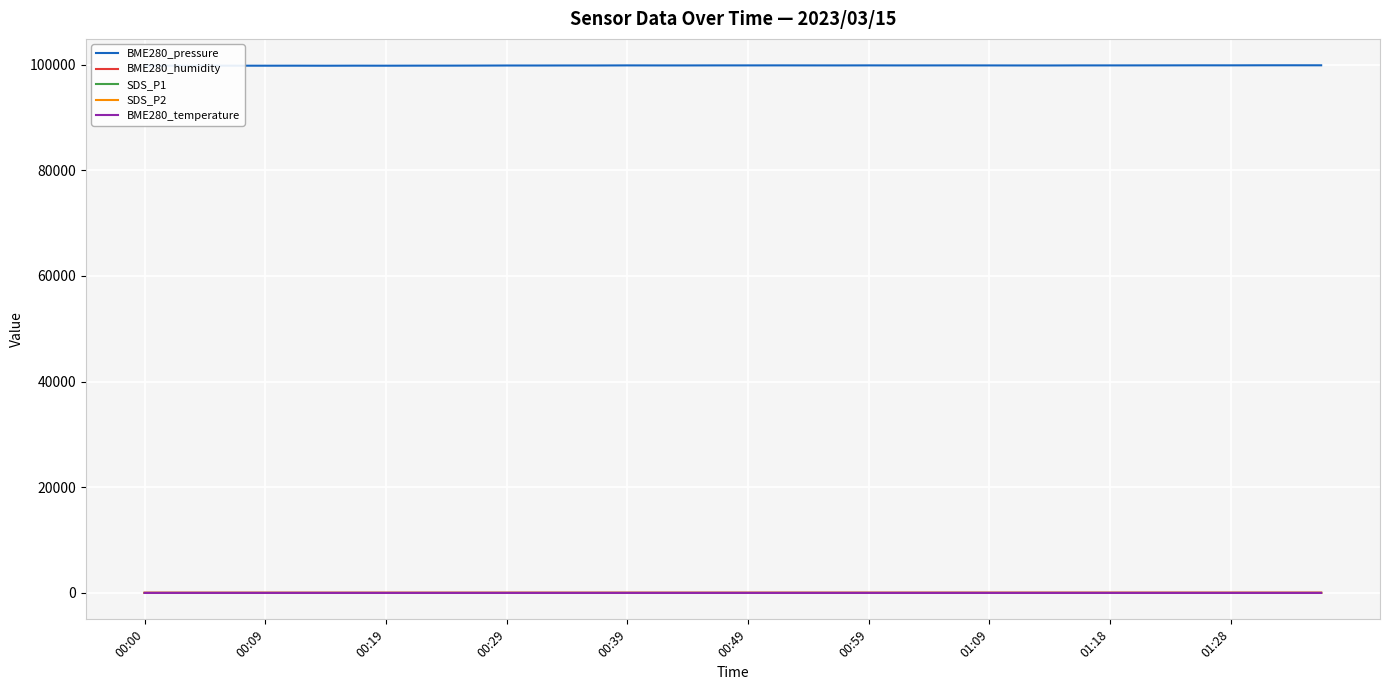

True or false: BME280_humidity and SDS_P1 cross at least once.

False